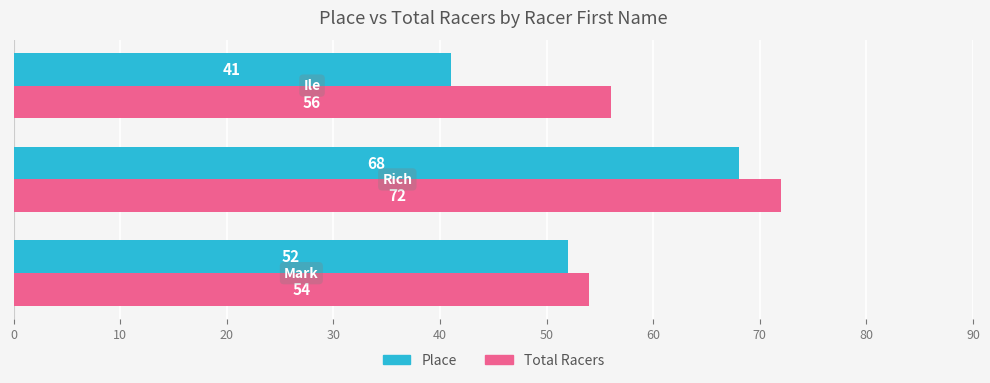

Which series has the largest range (max minus min)?

Place